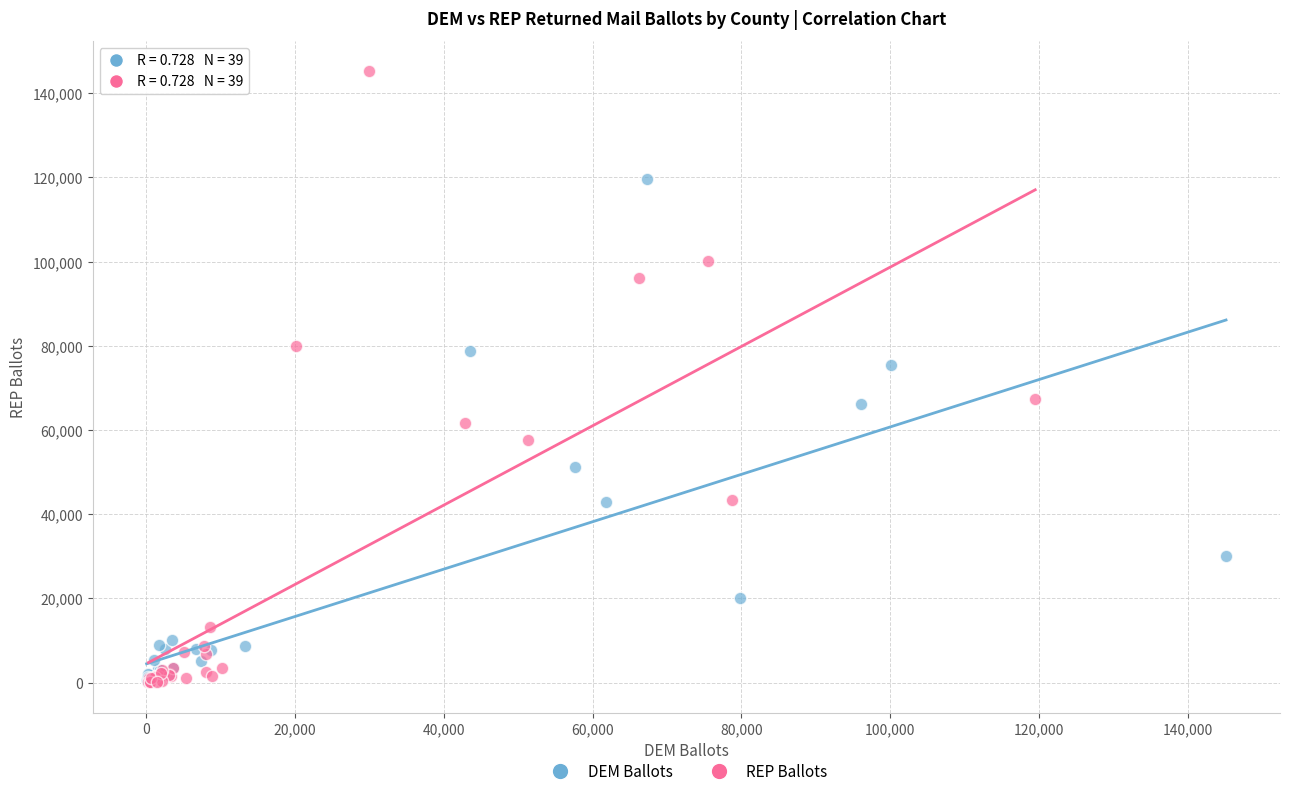

Which series contains the highest Y value?

REP Ballots